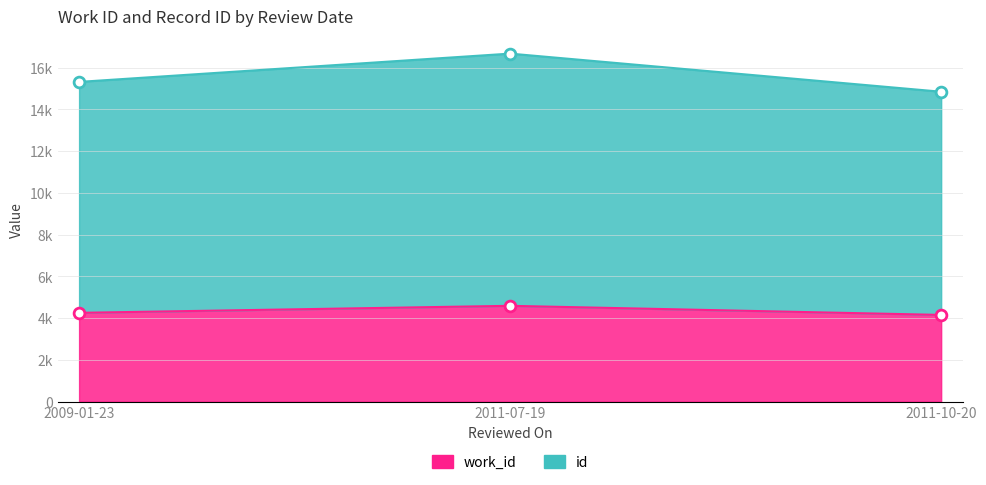

Which series has the largest total across all categories?

id